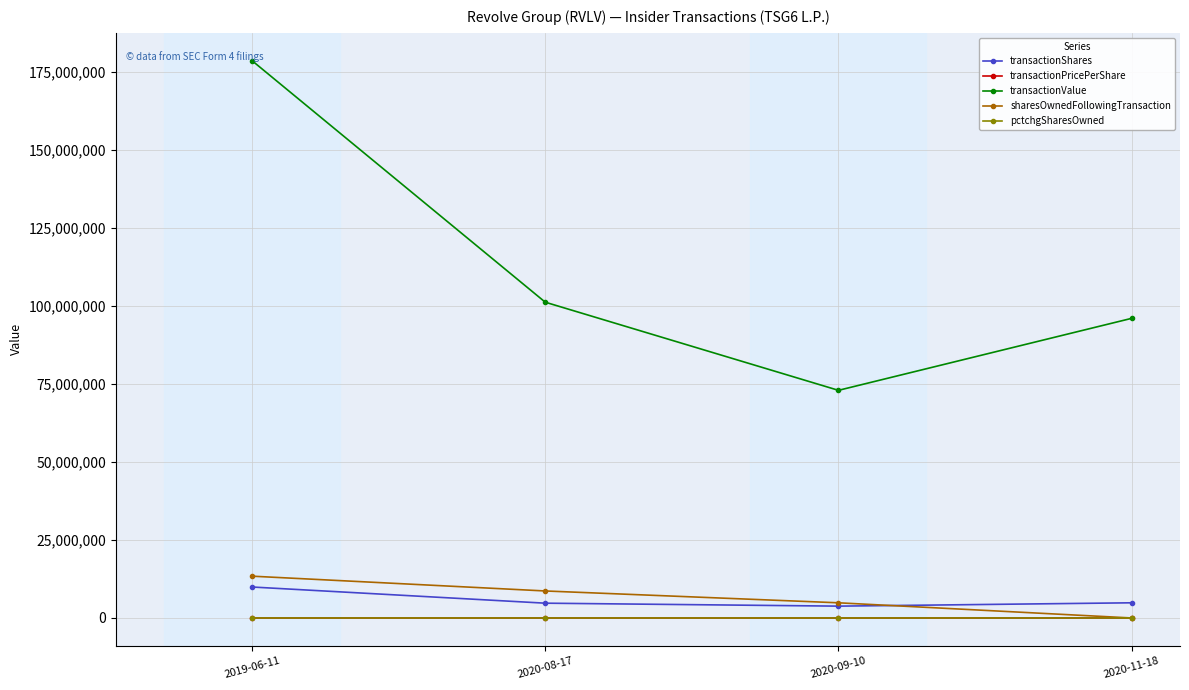

What value does the transactionValue series have at 2020-11-18?

95956758.0